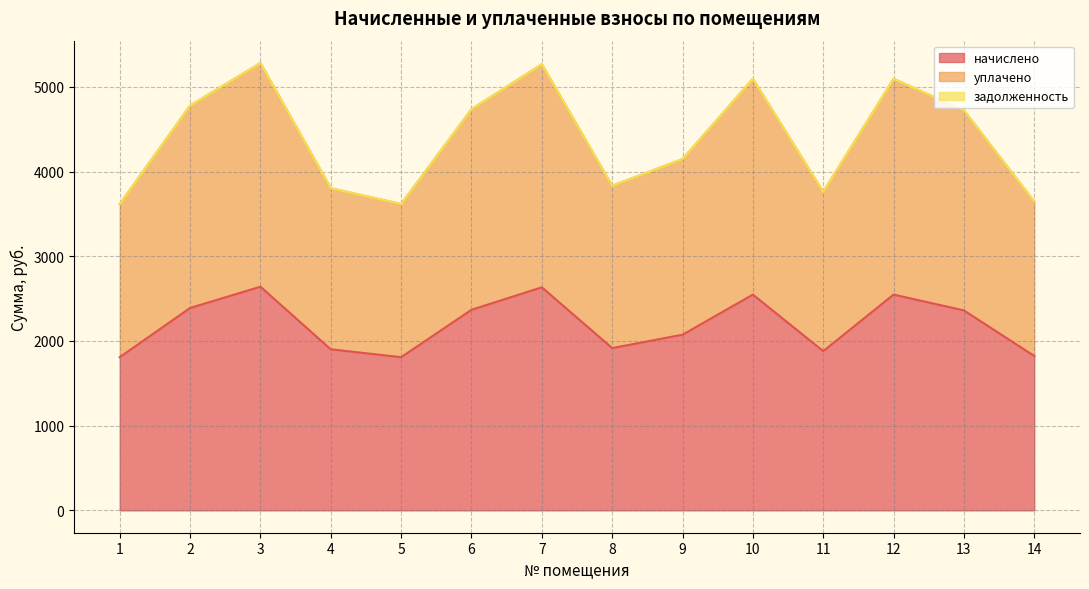

Reading right to left, list all the values displayed in this chart.

начислено: 14=1822.7	13=2360.9	12=2547.5	11=1880.2	10=2547.5	9=2073.8	8=1916.0	7=2633.6	6=2368.1	5=1808.4	4=1901.6	3=2640.7	2=2389.6	1=1808.4
уплачено: 14=3645.4	13=4721.8	12=5095.0	11=3760.3	10=5095.0	9=4147.7	8=3832.1	7=5267.3	6=4736.2	5=3616.8	4=3803.3	3=5281.4	2=4779.1	1=3616.8